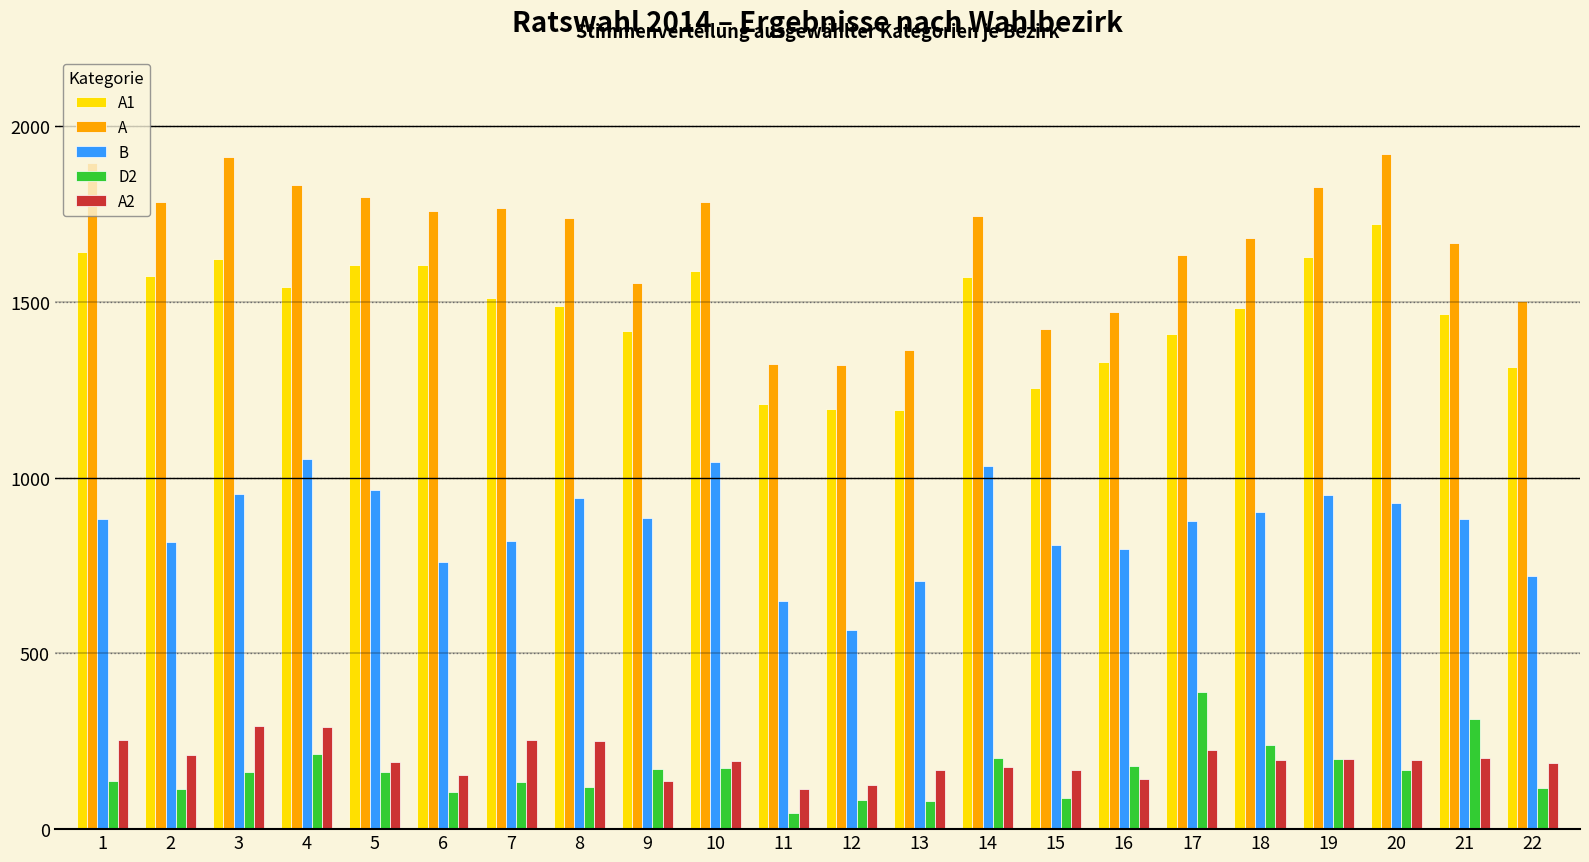

Which series changed the most between 8 and 16?

A